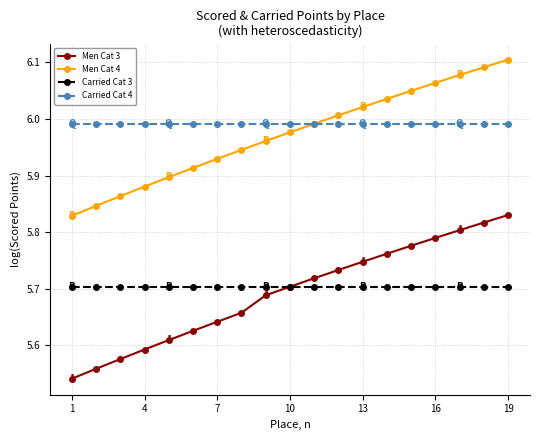

At how many categories does at least one series exceed 5?

19